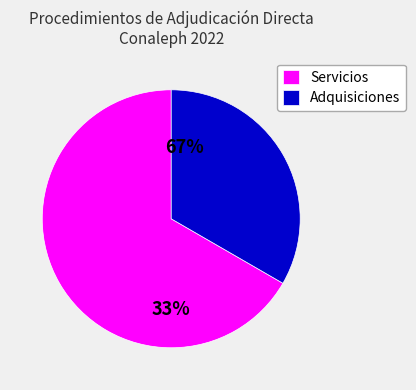

True or false: Adquisiciones accounts for 33% of the total.

True